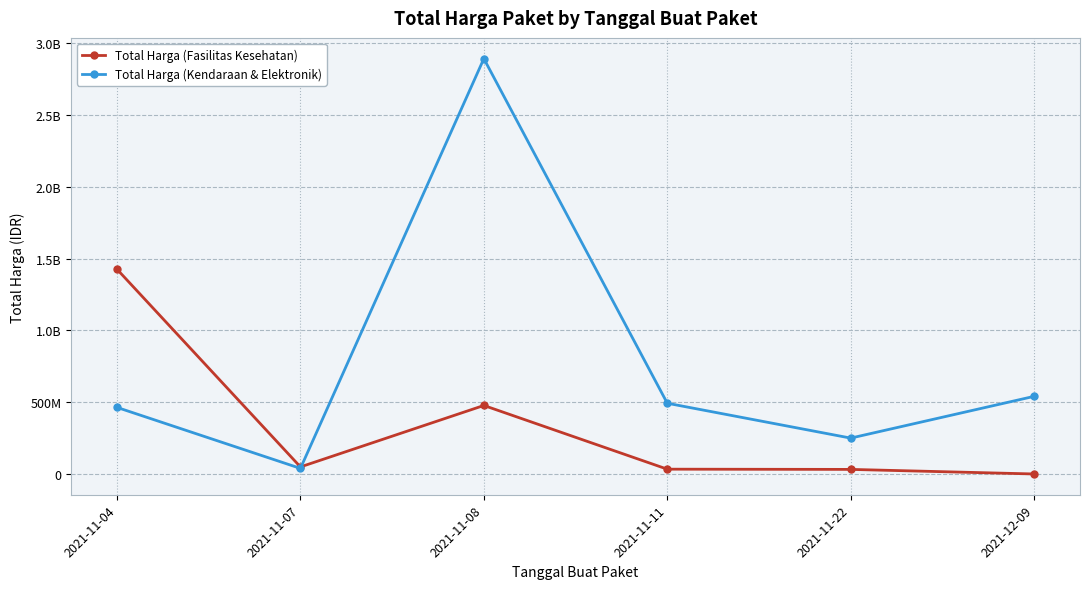

Which series changed the most between 2021-11-04 and 2021-11-08?

Total Harga (Kendaraan & Elektronik)